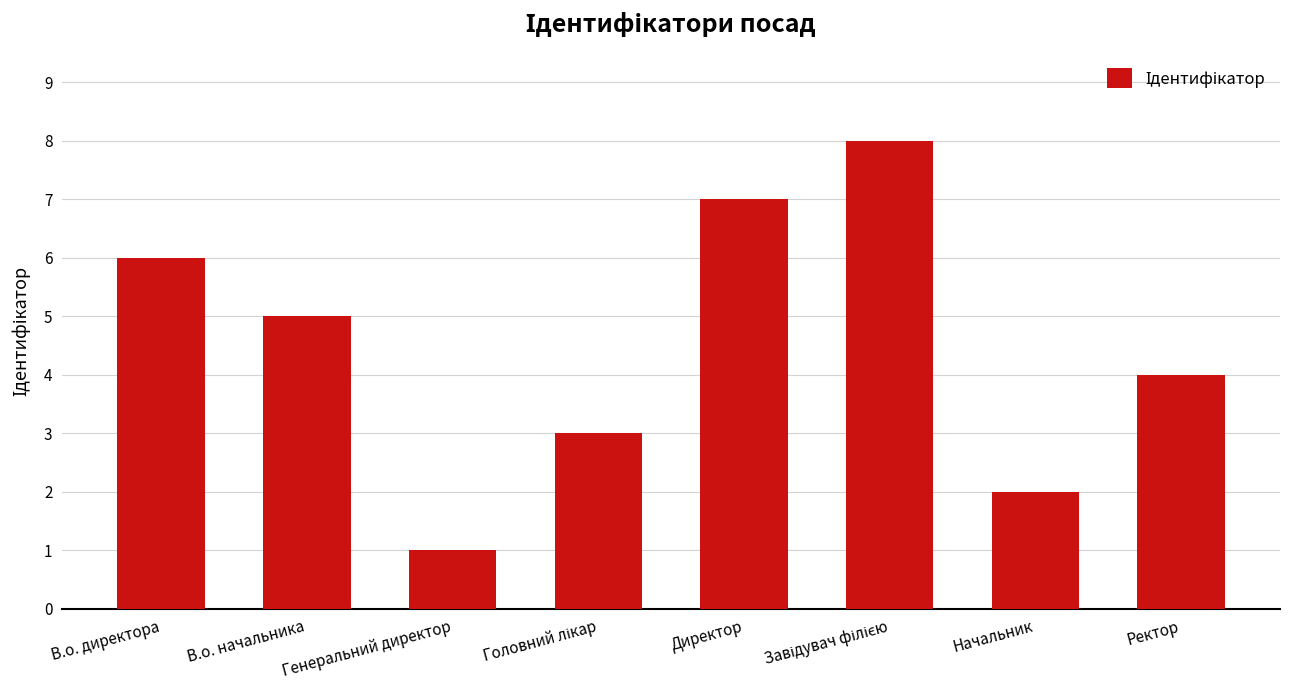

What is the label of the 2nd bar from the left?

В.о. начальника